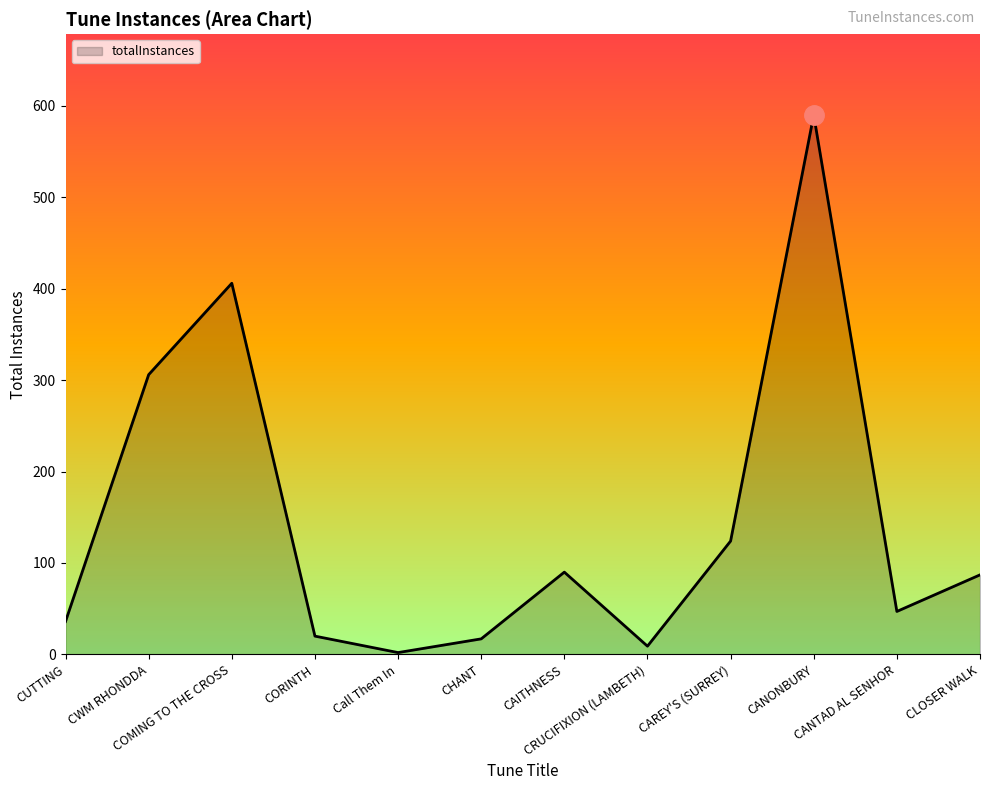

Reading right to left, list all the values displayed in this chart.

CLOSER WALK=87	CANTAD AL SENHOR=47	CANONBURY=590	CAREY'S (SURREY)=124	CRUCIFIXION (LAMBETH)=9	CAITHNESS=90	CHANT=17	Call Them In=2	CORINTH=20	COMING TO THE CROSS=406	CWM RHONDDA=306	CUTTING=36